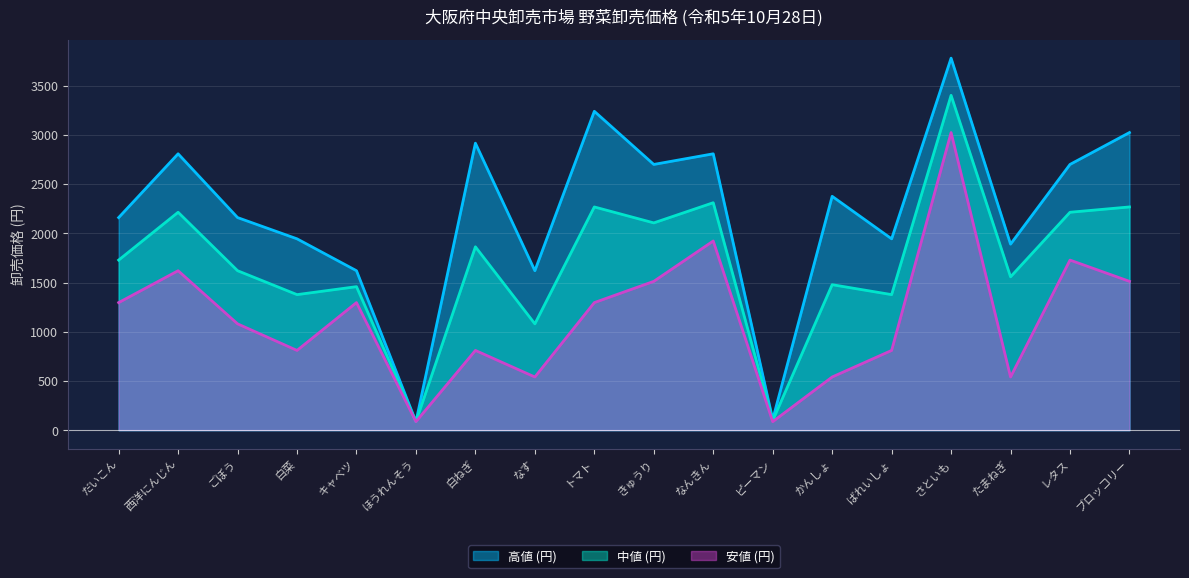

What is the lowest value of the 中値 (円) series?

86